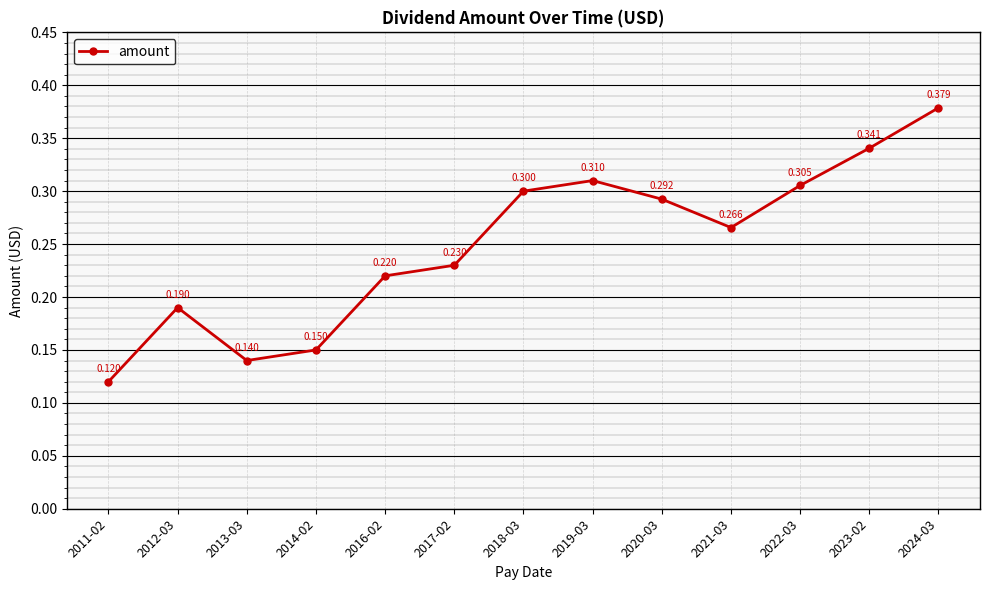

True or false: there are more than 2 points higher than both neighbors.

False